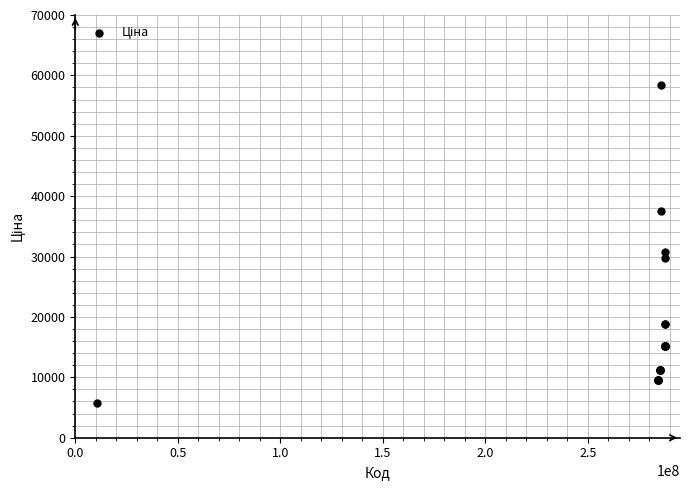

What Y value in the scatter plot is closest to 32050?

30717.1